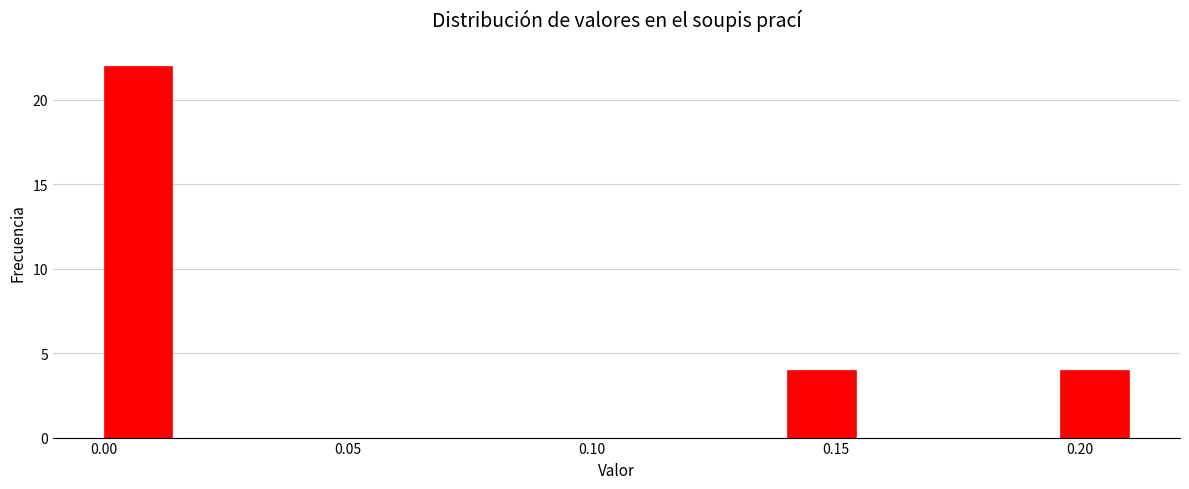

Around what value on the x-axis is the tallest bar? Give the approximate position of its centre, as read against the axis.

0.005